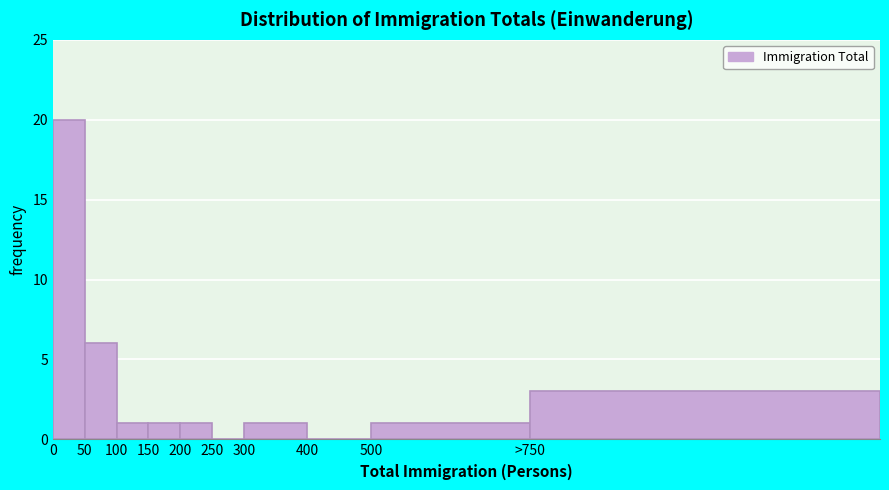

Reading left to right, what are all the values shown in this chart?

0=20	50=6	100=1	150=1	200=1	250=0	300=1	400=0	500=1	>750=3